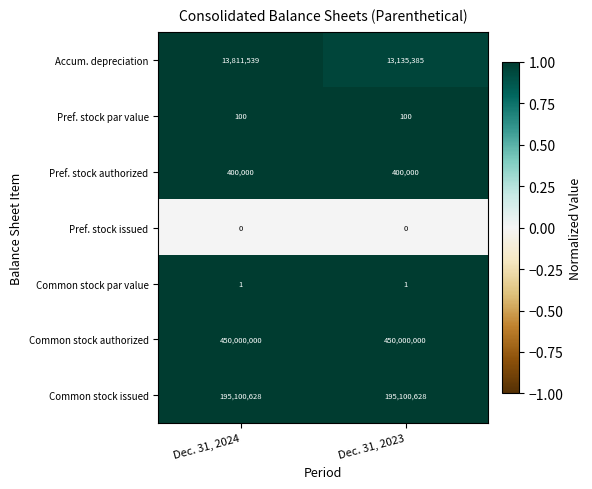

Is it true that Pref. stock par value equals 62 at Dec. 31, 2023?

False